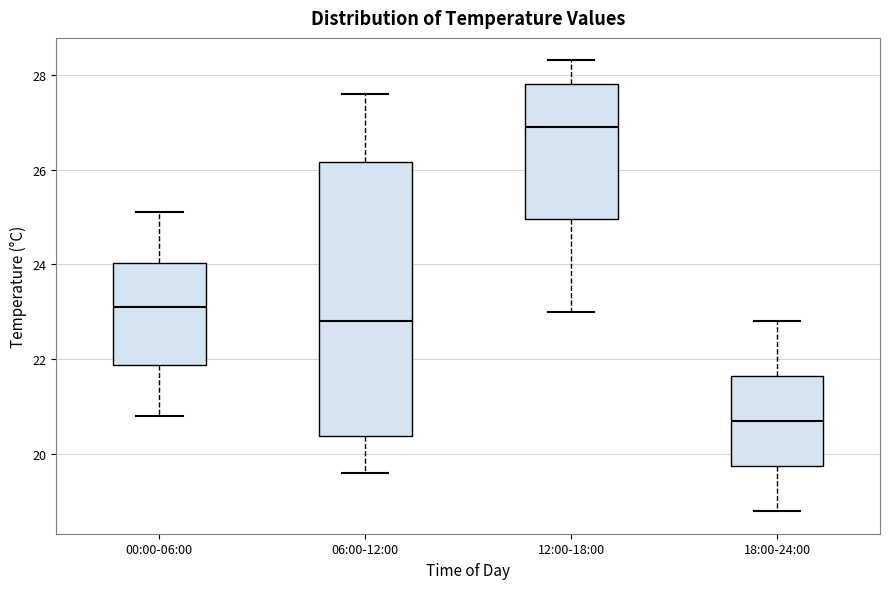

Which box has the lowest median line?

18:00-24:00